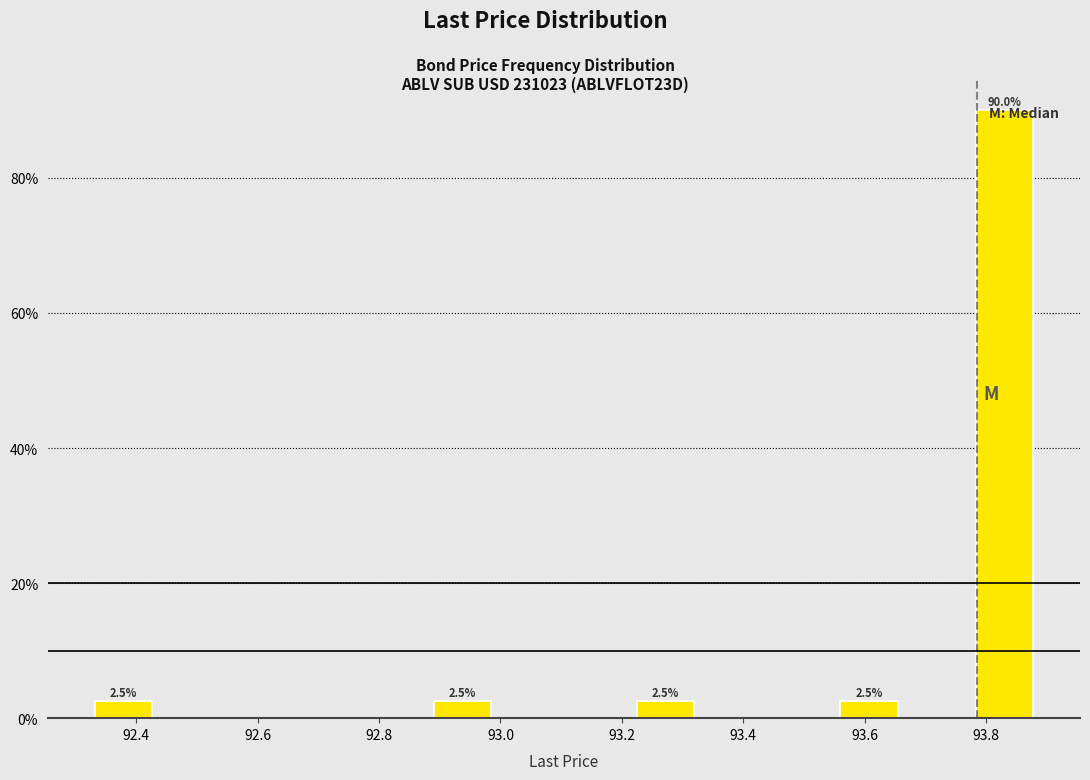

Over which range of the x-axis is the bar tallest?

93.78 to 93.88